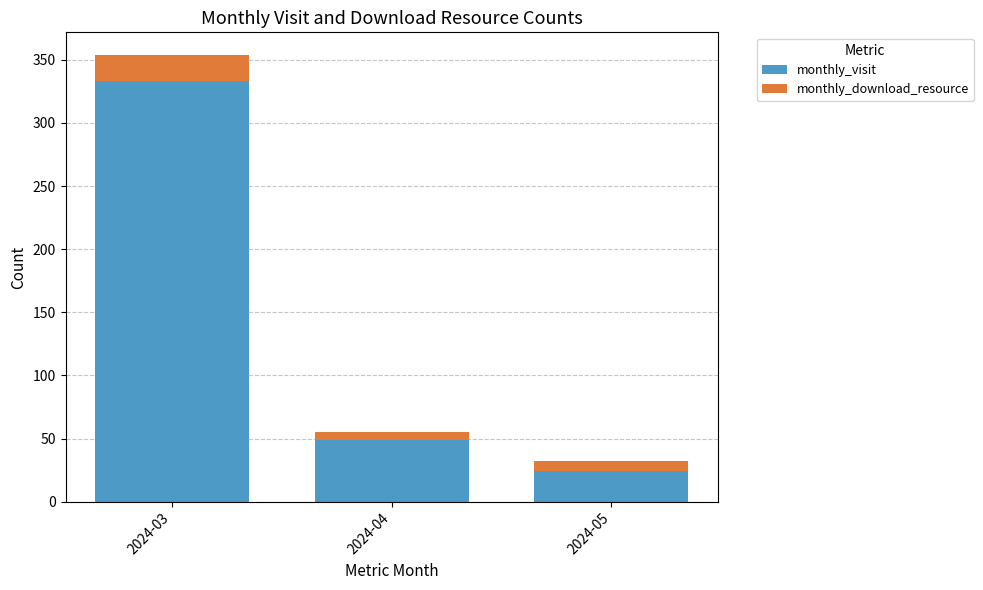

Reading left to right, transcribe the values for monthly_visit.

2024-03=333	2024-04=49	2024-05=24